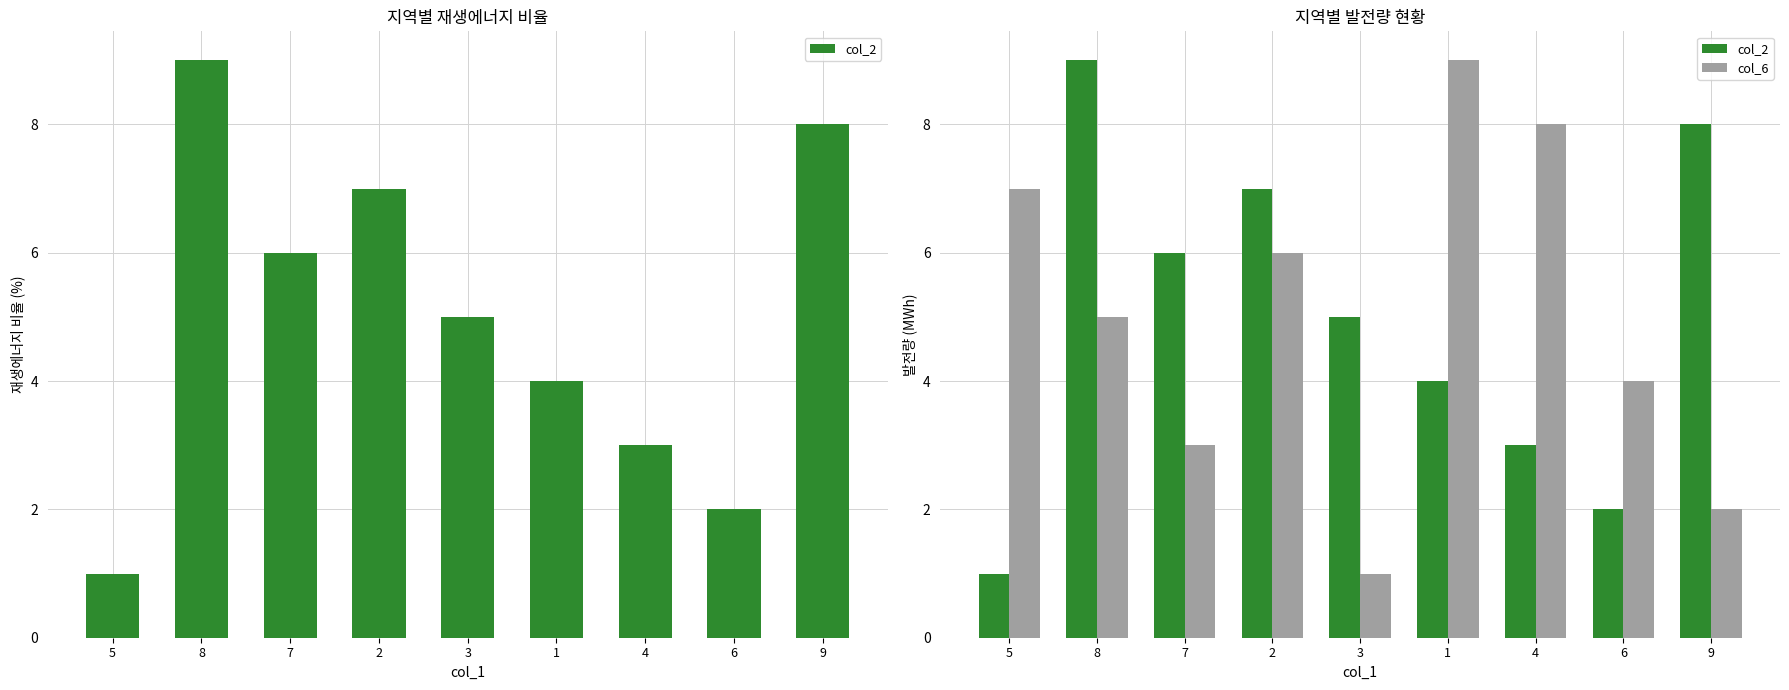

List the labels in order of col_6 value, largest first.

1, 4, 5, 2, 8, 6, 7, 9, 3